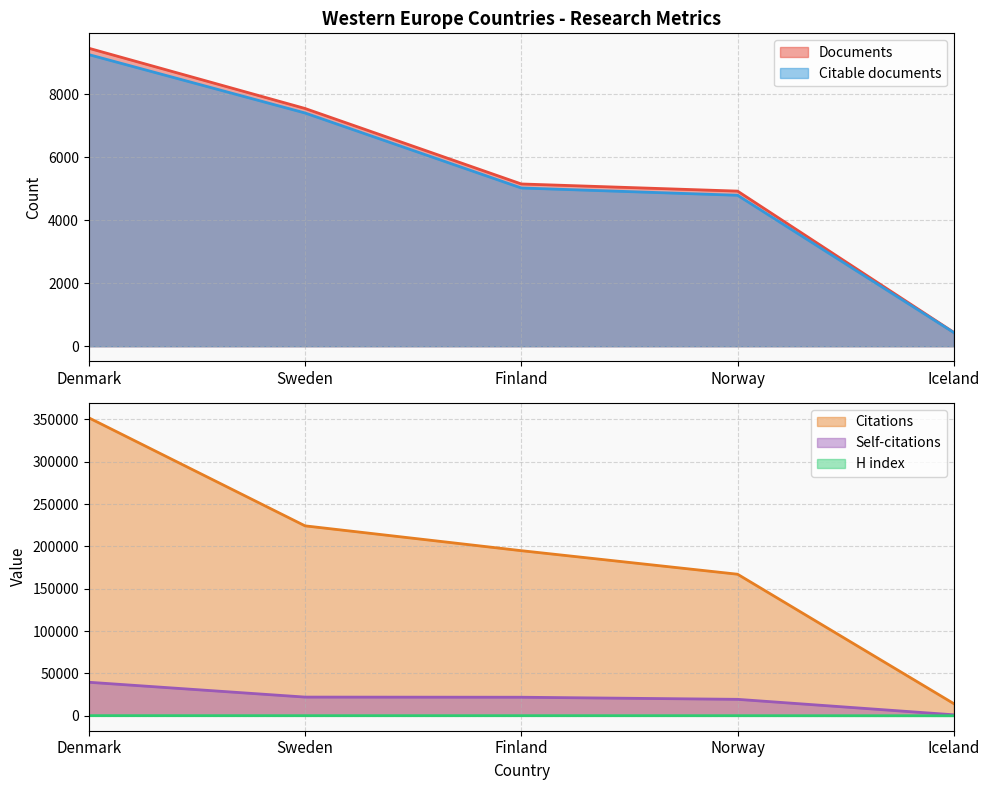

The value of Self-citations at Denmark is 39638. True or false?

True